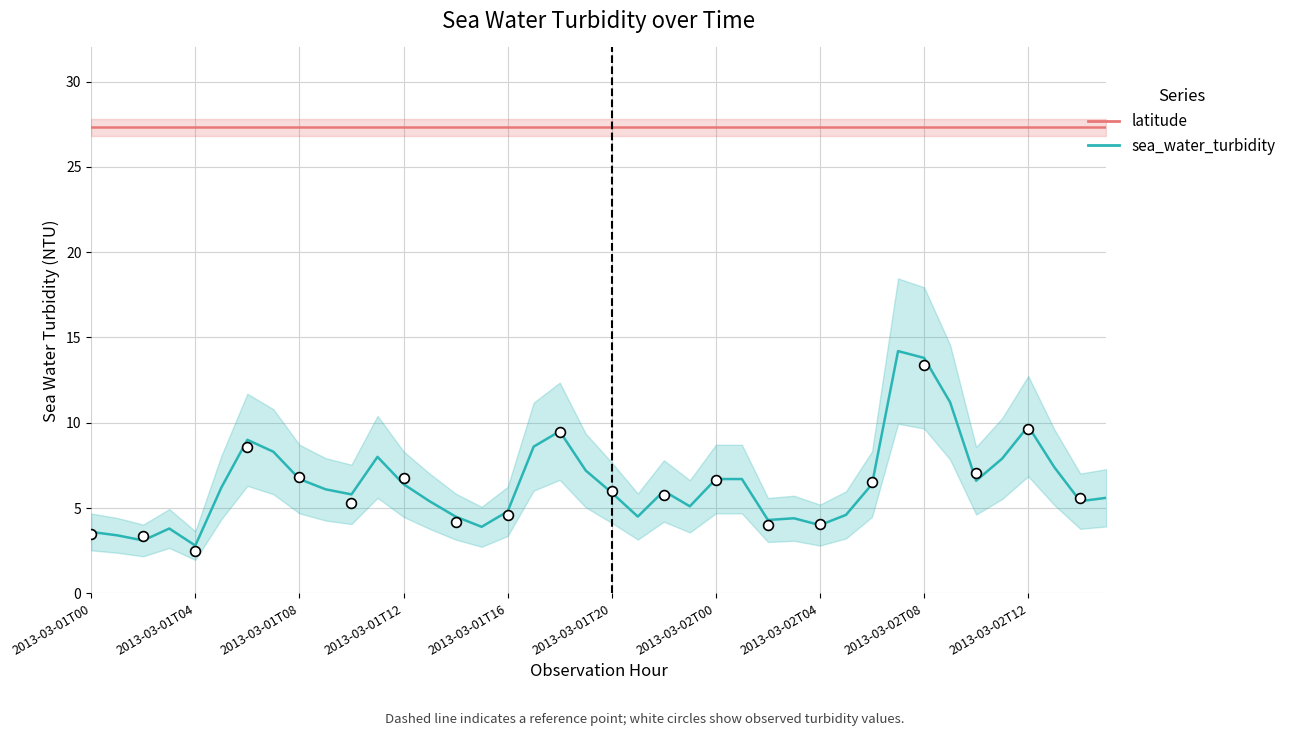

At how many categories does at least one series exceed 15?

40